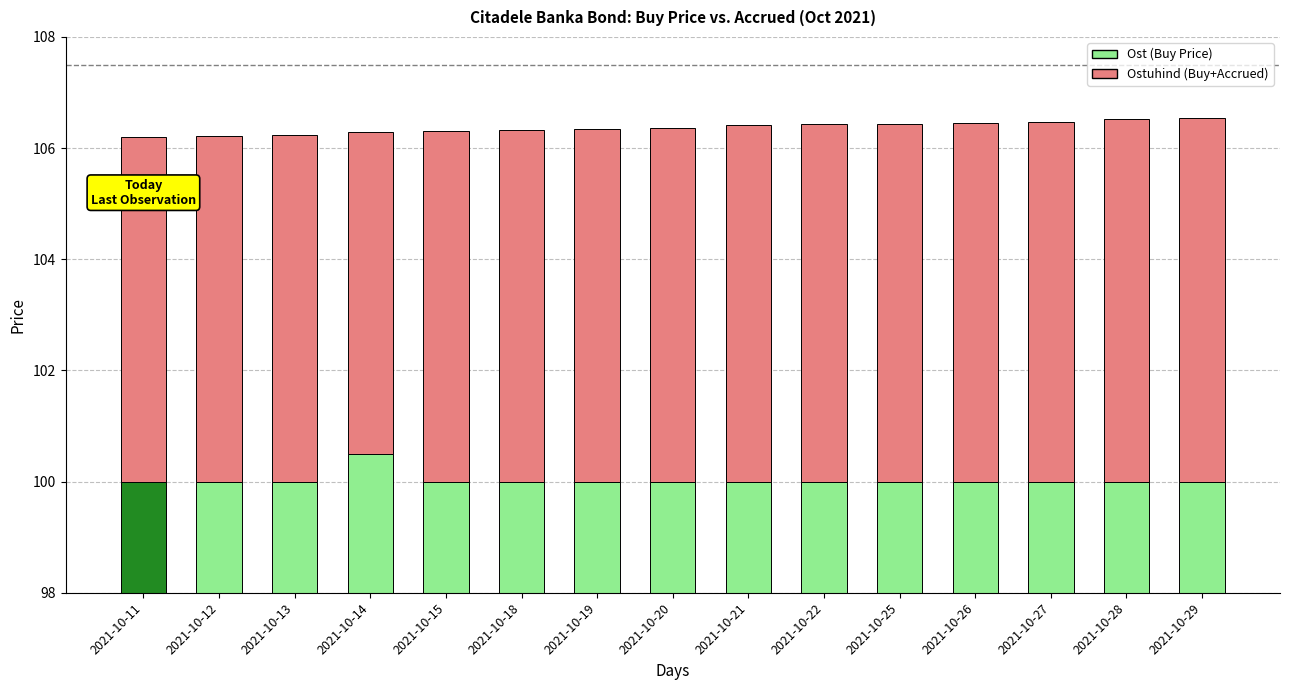

How many bars are there in total?

30